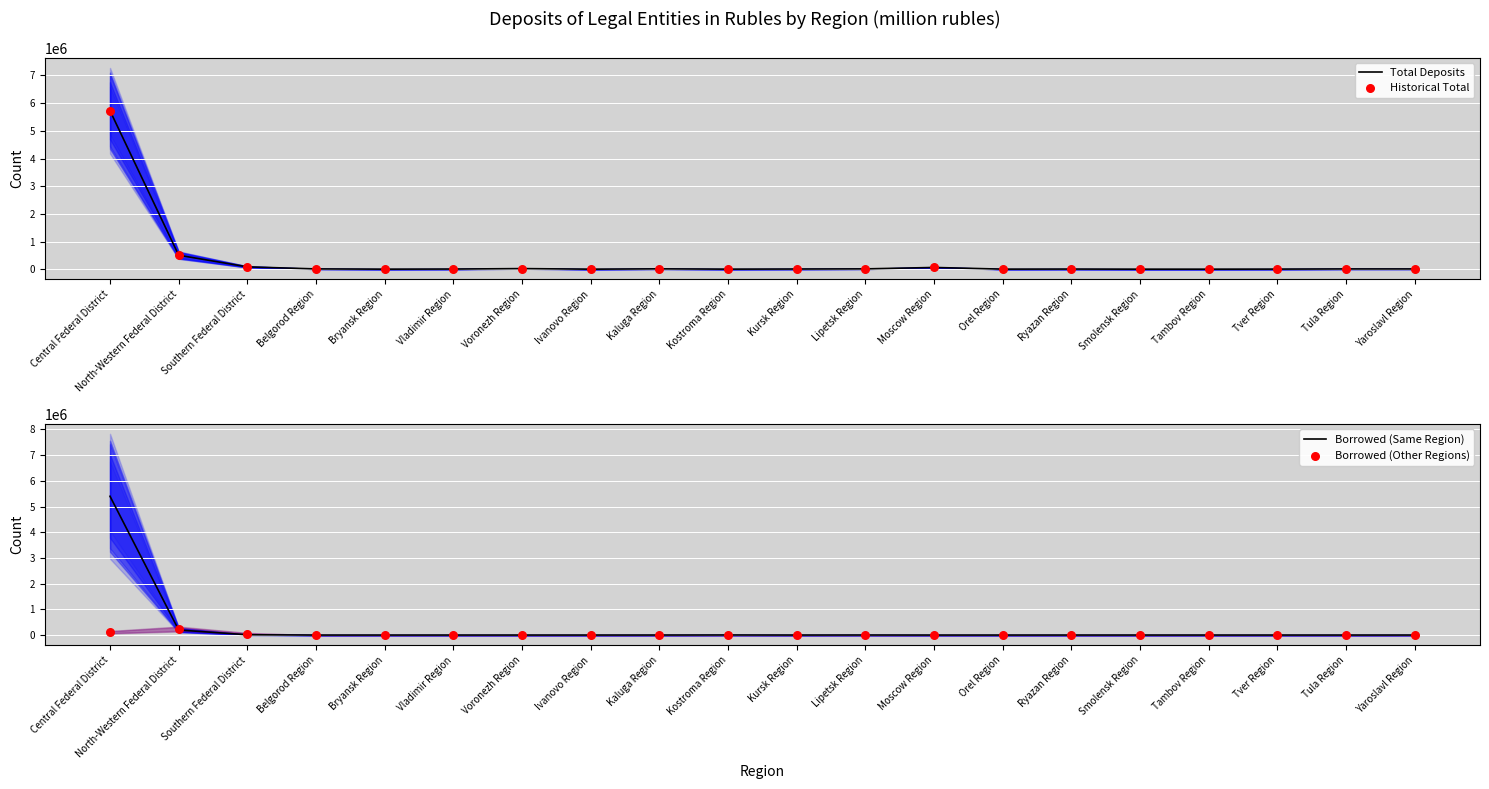

Which series has the largest total across all categories?

Total Deposits